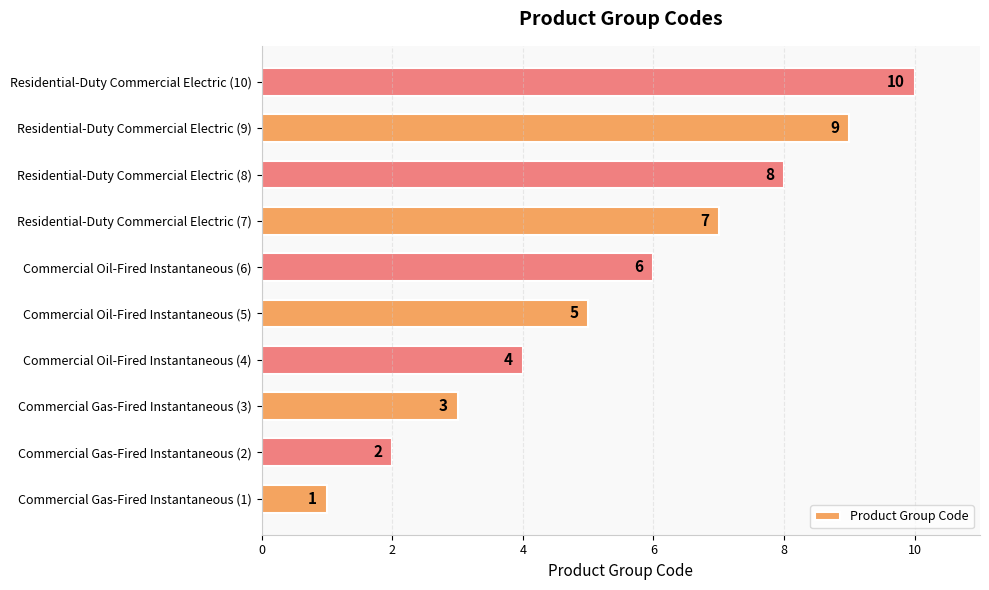

Count the number of categories in the chart.

10